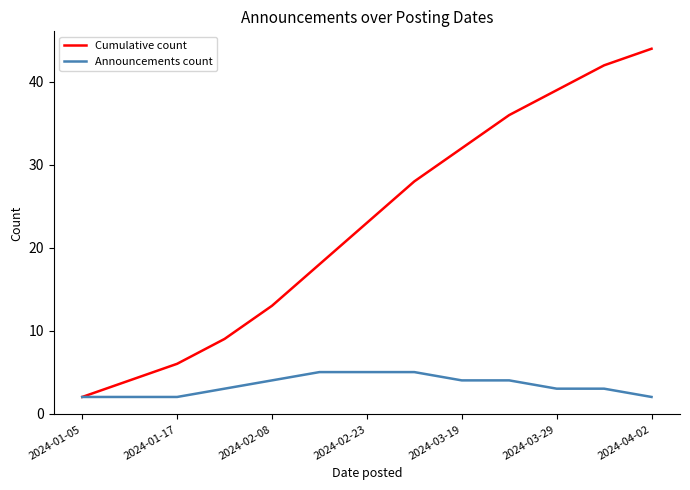

Which series has the widest spread of values?

Cumulative count